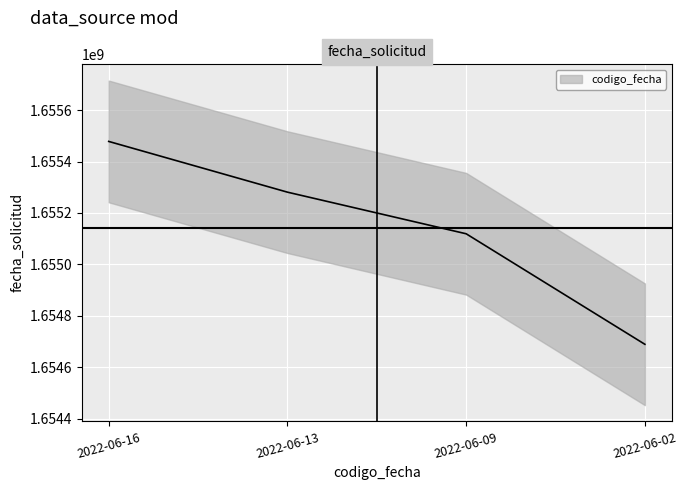

True or false: there are more than 1 points higher than both neighbors.

False